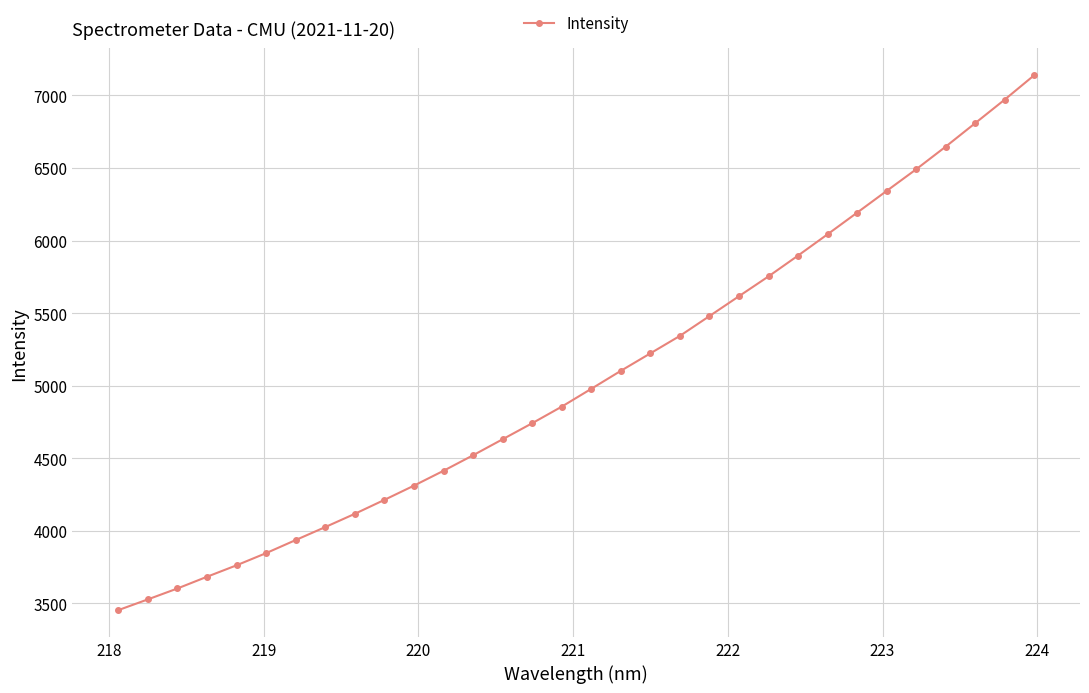

What is the value of the 7th point from the left?

3937.0